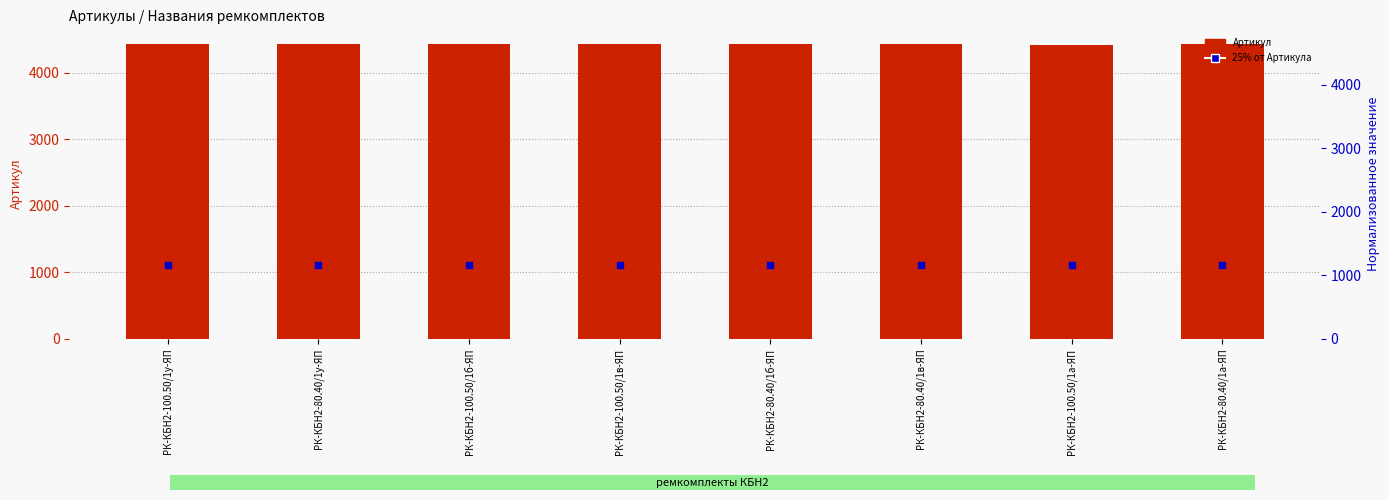

What is the total value across all series at РК-КБН2-80.40/1в-ЯП?

5533.8